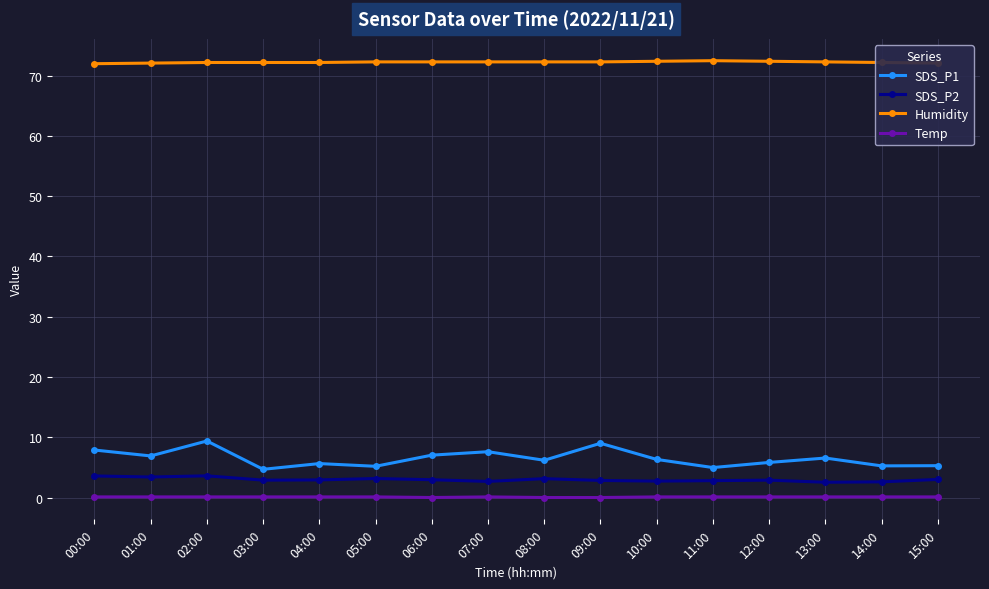

How many data points does each series have?

16